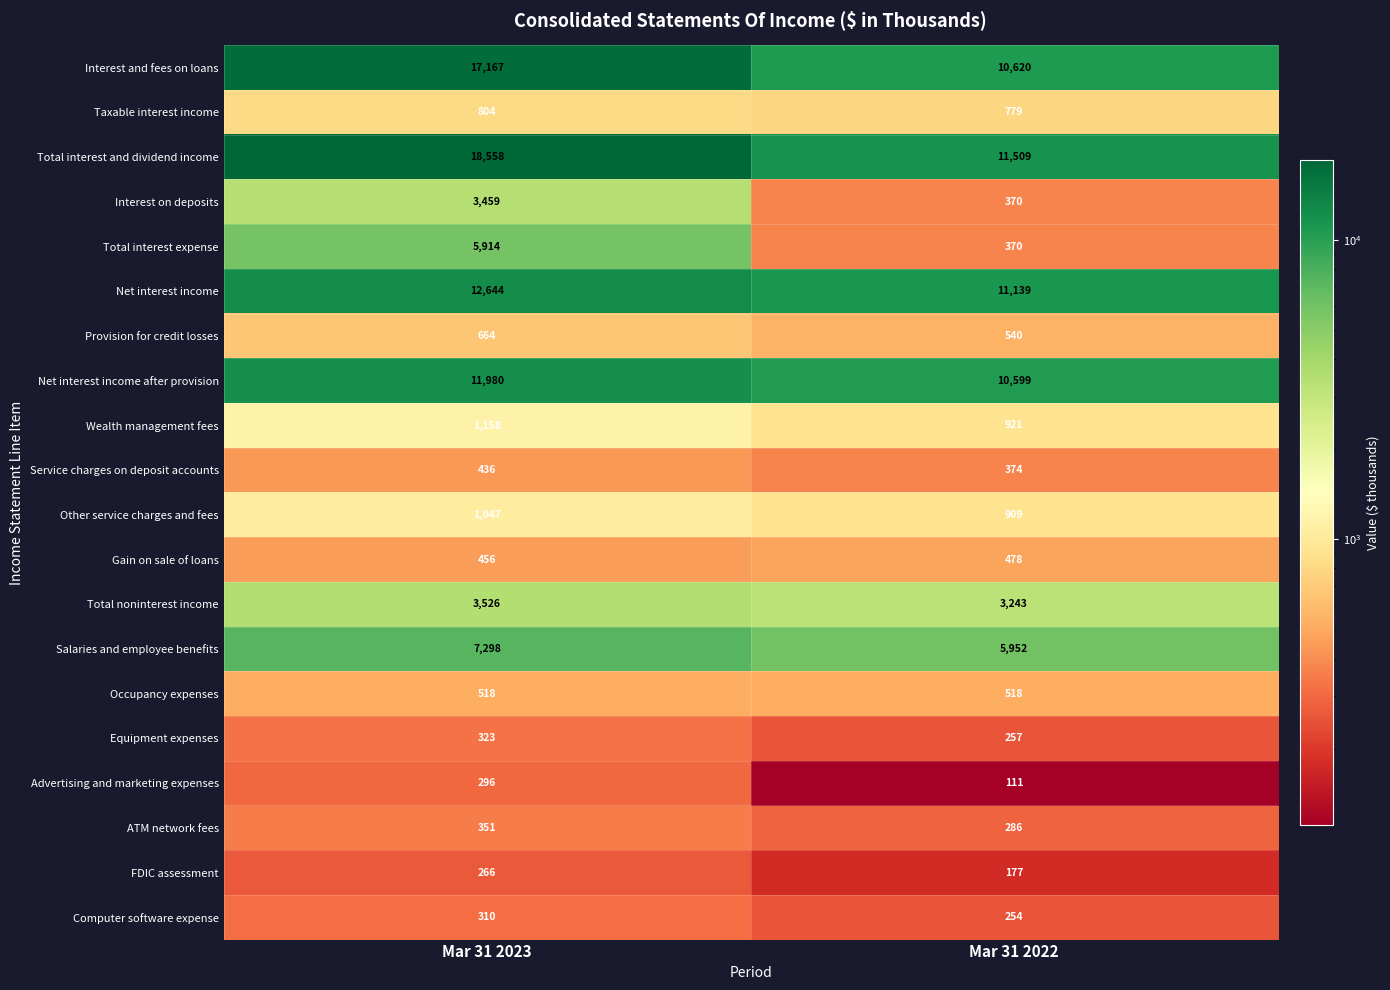

Which label corresponds to the largest value in the chart?

Mar 31 2023